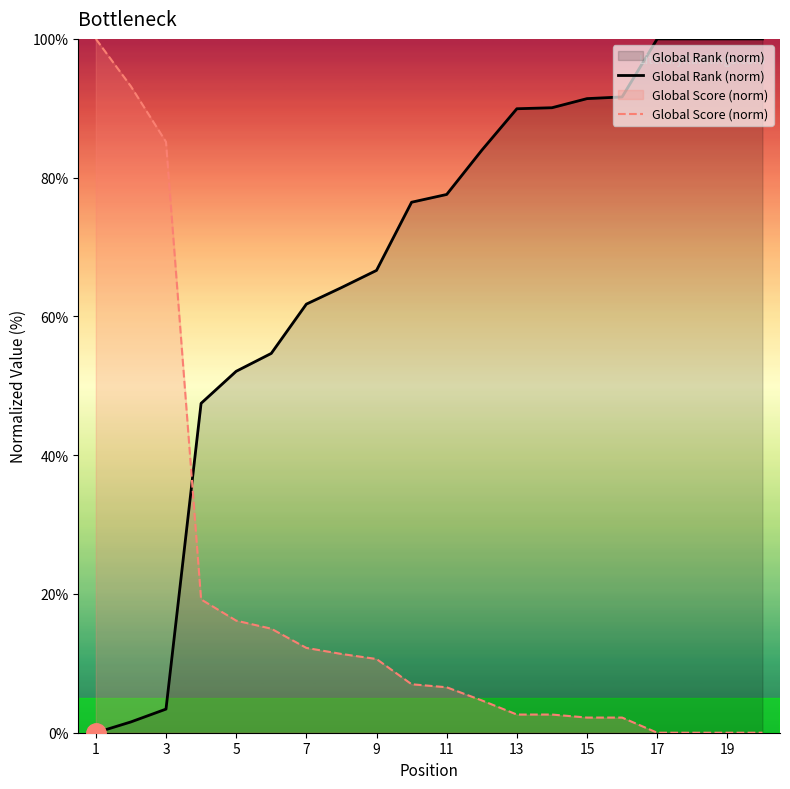

Which series changed the most between 15 and 19?

Global Rank (norm)